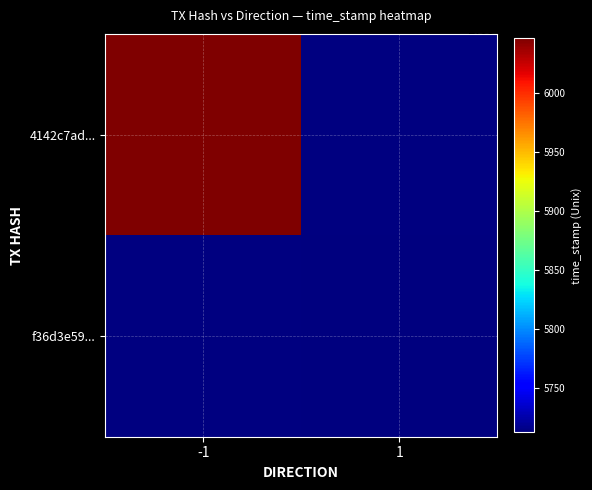

Count the number of categories in the chart.

2